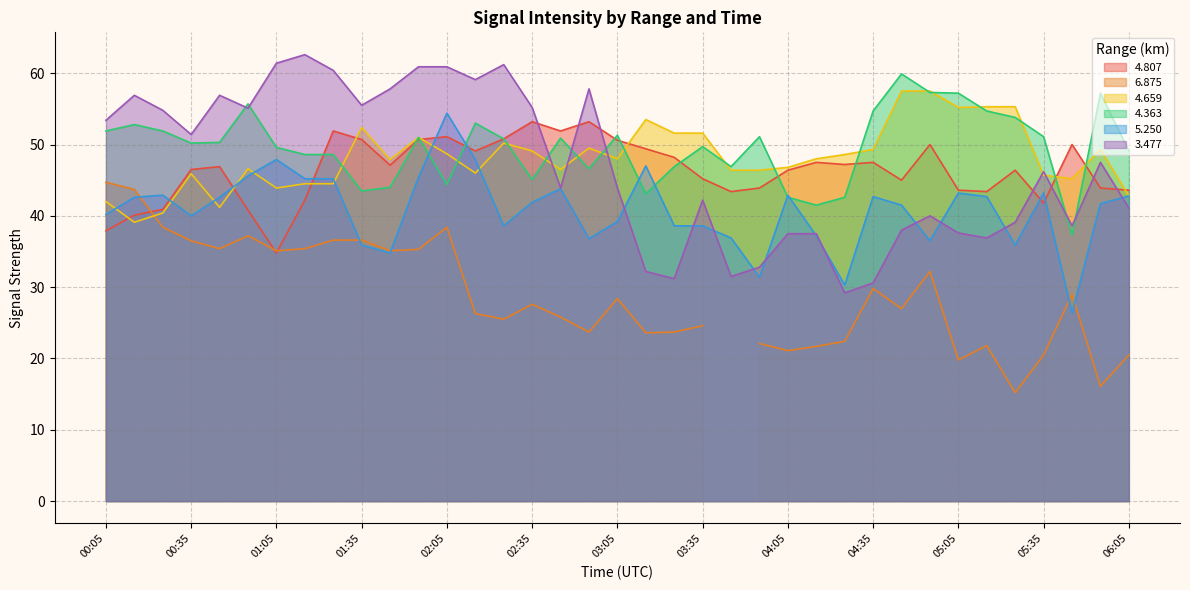

What is the highest value of the 4.807 series?

53.2